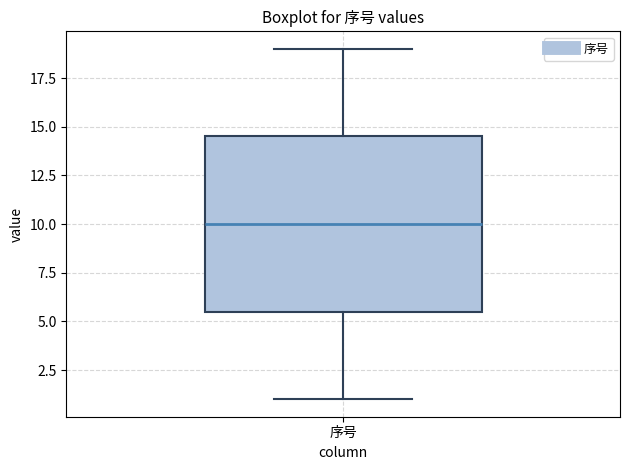

Where does the median line of the box for 序号 sit on the y-axis? The values are not printed on the chart, so give them approximately, as read against the axis.

10.0